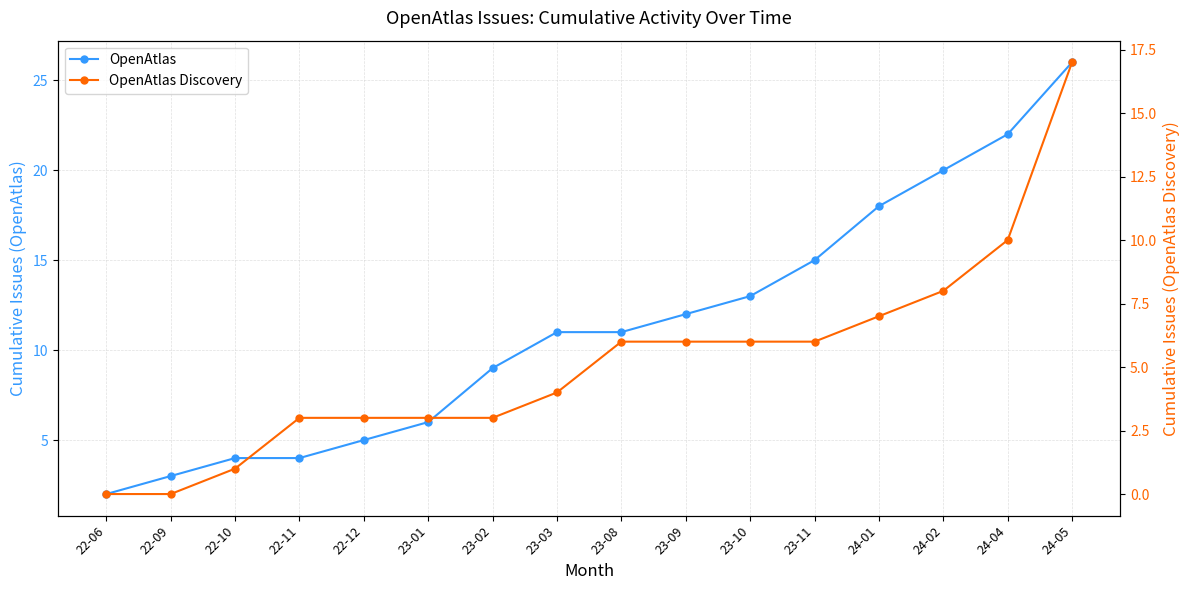

Between 23-03 and 24-01, which series saw the biggest shift?

OpenAtlas